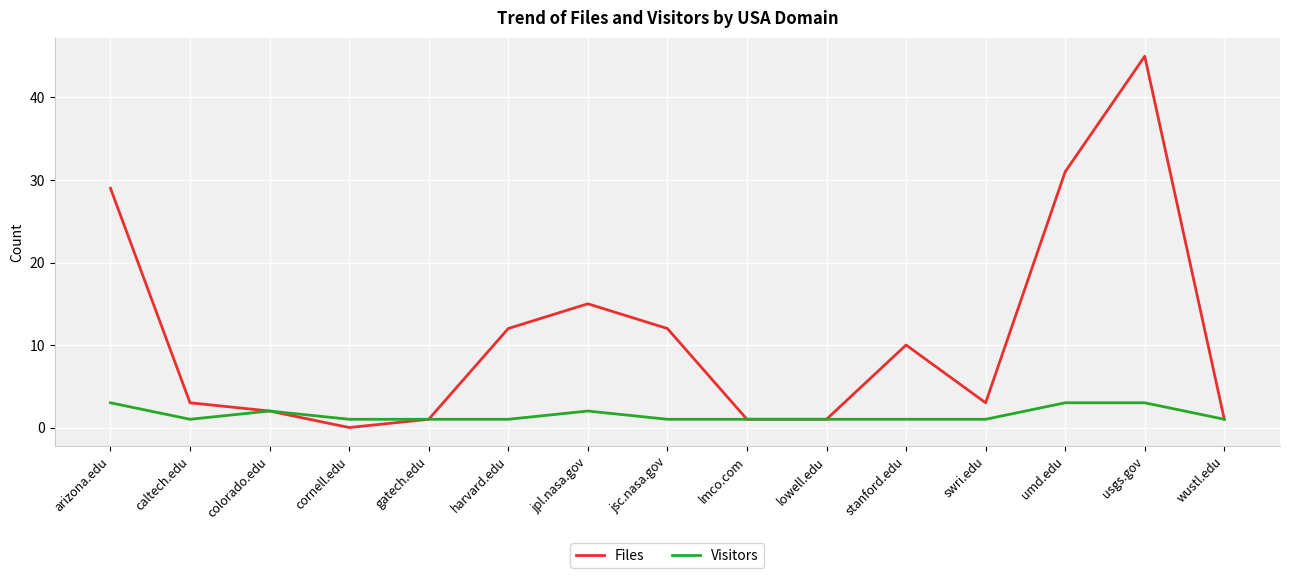

What are all the series names shown in the legend?

Files, Visitors